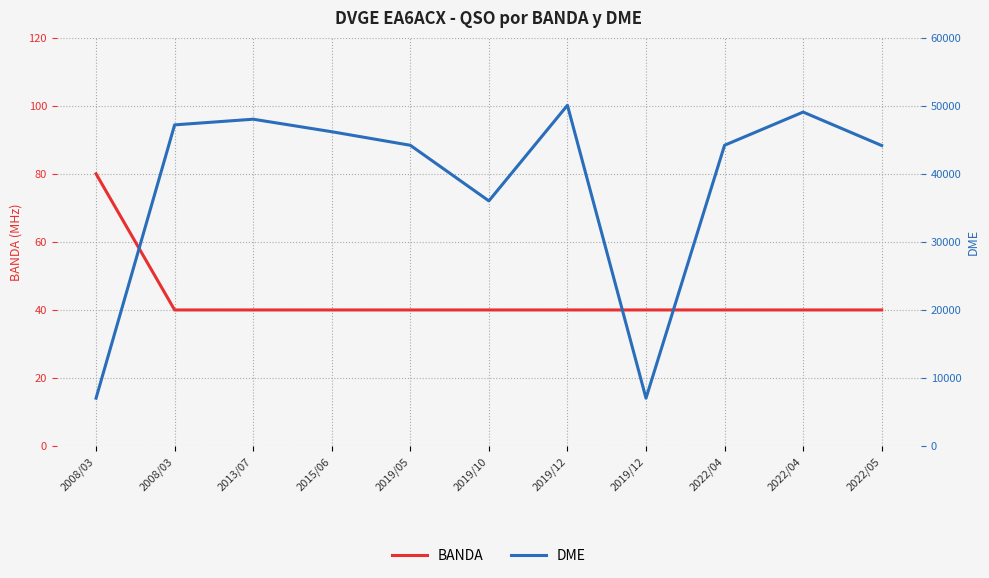

Where is the first local minimum for DME?

2019/10